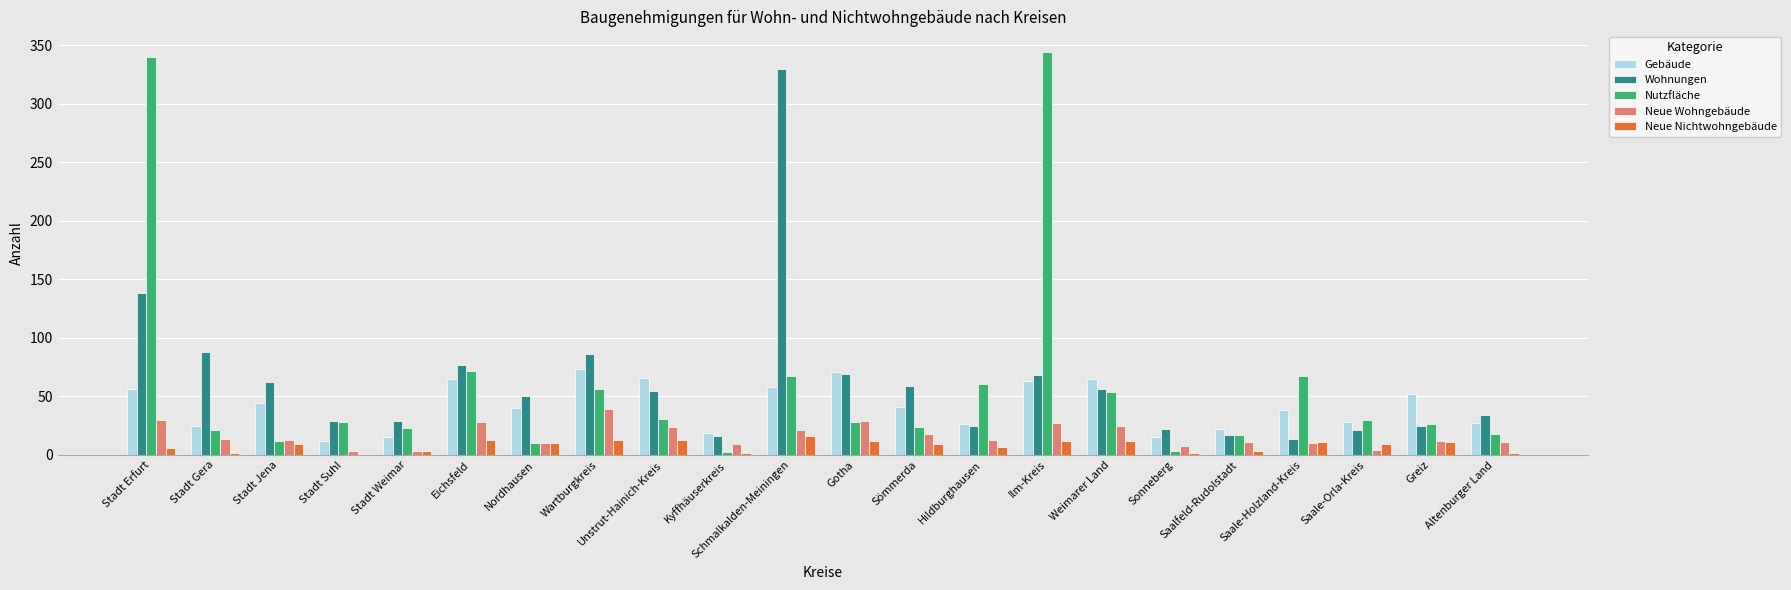

What is the maximum value shown in the chart?

344.6